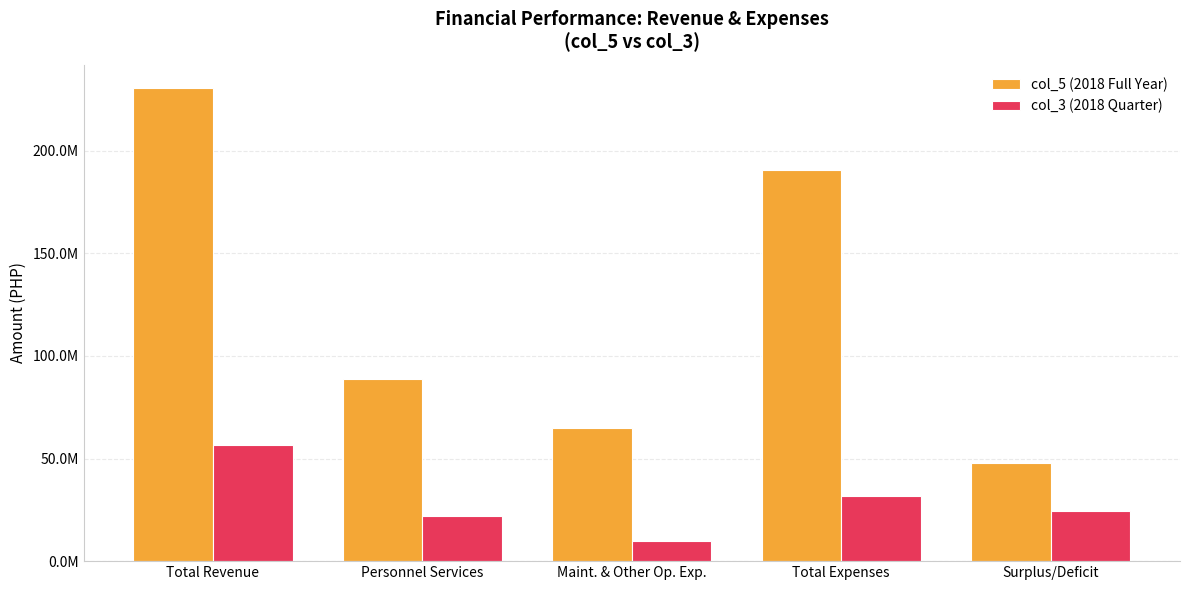

Rank the series by their average value, from lowest to highest.

col_3 (2018 Quarter), col_5 (2018 Full Year)